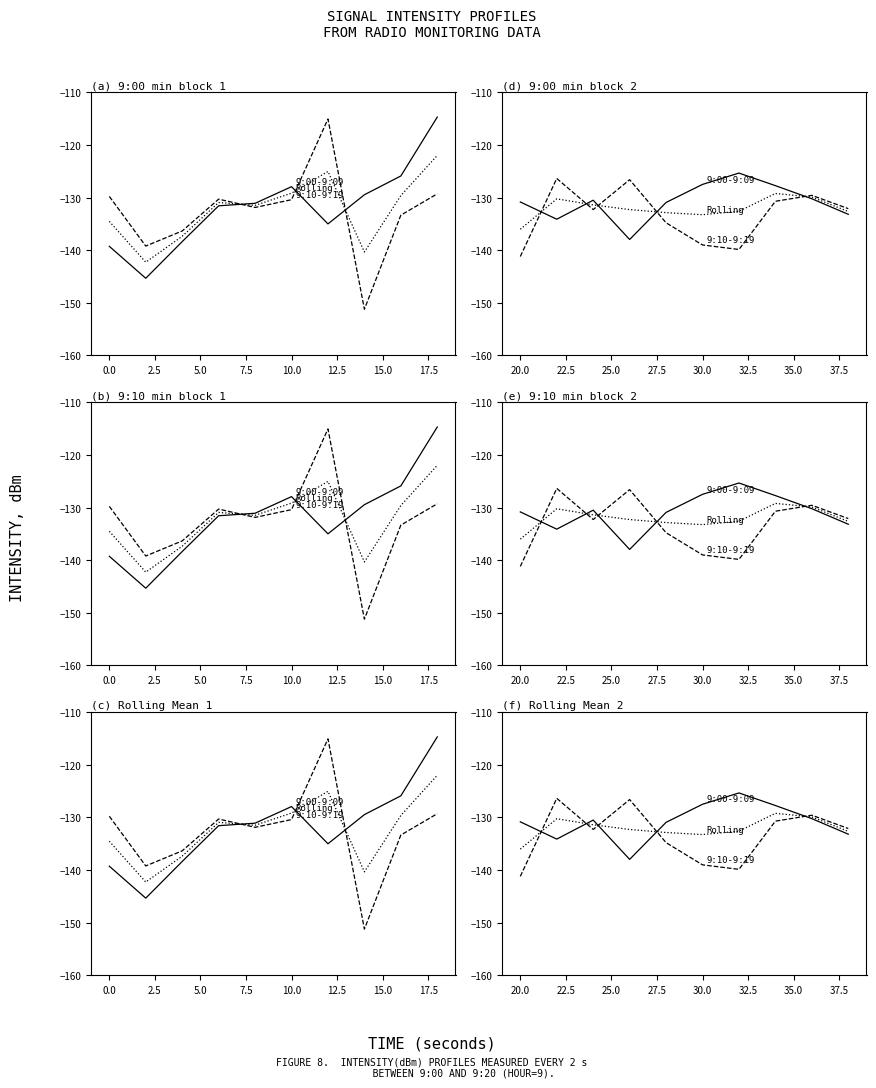

What is the difference between the second highest and second lowest values in the 9:00-9:09 min series?

6.6